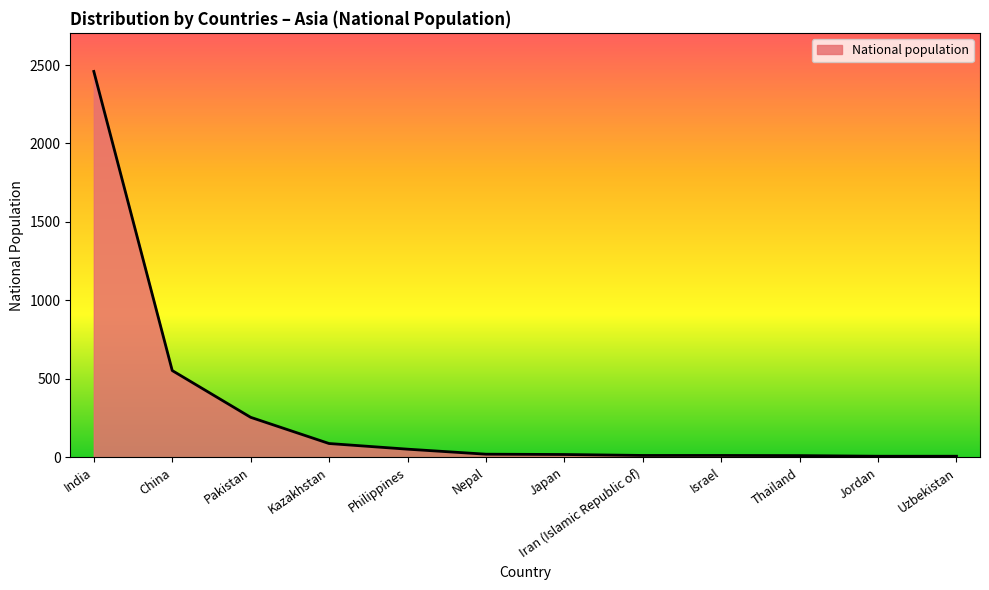

The value at China is 553. True or false?

True